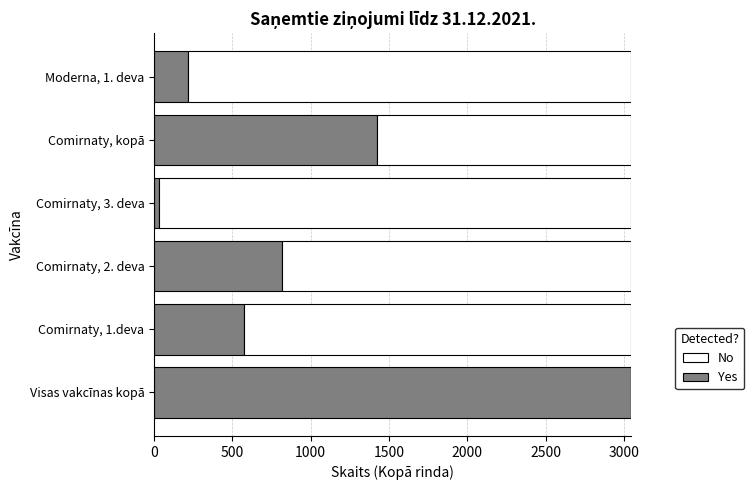

How many distinct data groups are displayed?

2